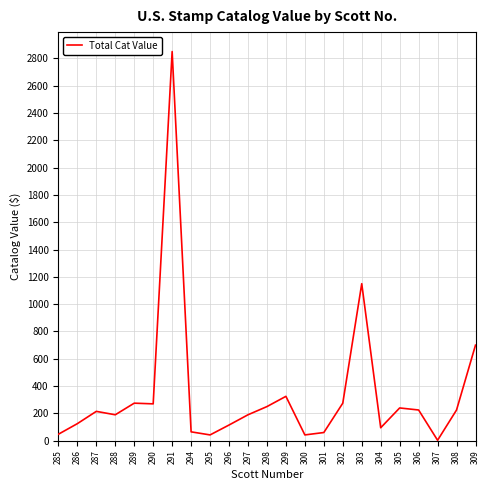

Where is the first local maximum?

287